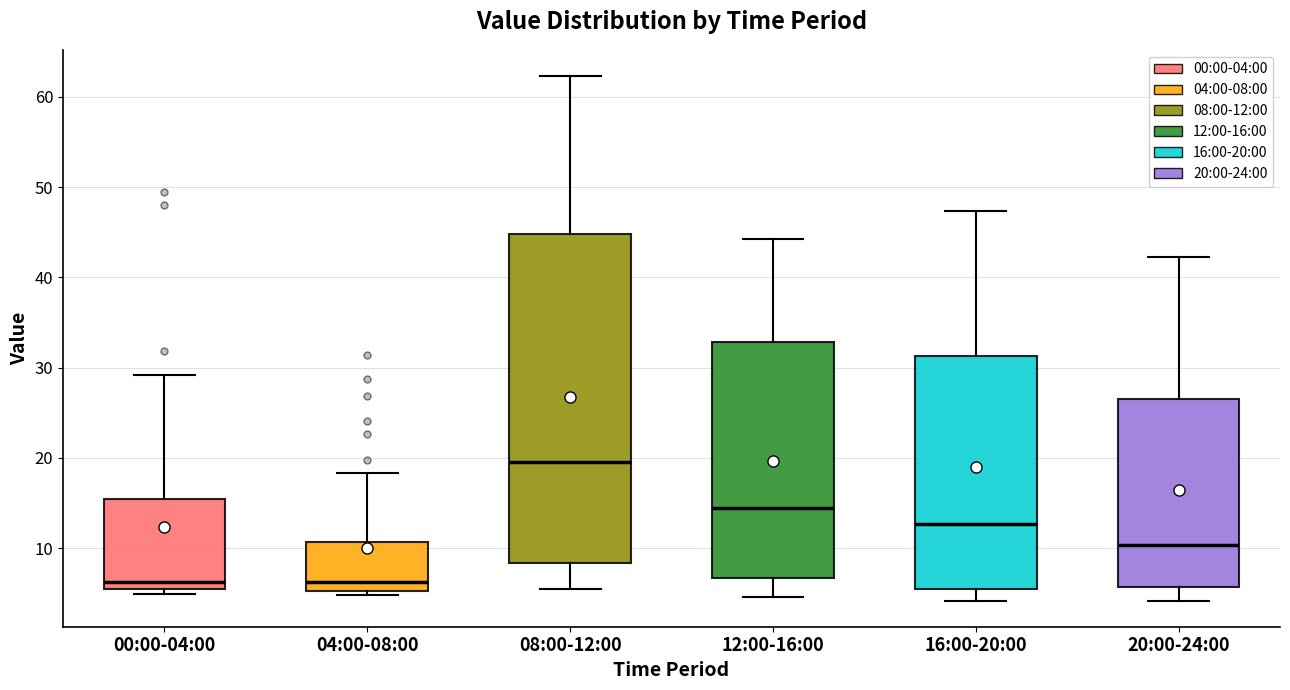

Reading left to right, read every box against the y-axis: the position of its median line, the range the box covers, and the ends of its whiskers. The values are not printed on the chart, so give them approximately, as read against the axis.

00:00-04:00: median 6 (just above the box's lower edge), box 6 to 15, whiskers 5 to 29
04:00-08:00: median 6, box 5 to 11, whiskers 5 (just below the box's lower edge) to 18
08:00-12:00: median 20, box 8 to 45, whiskers 6 to 62
12:00-16:00: median 14, box 7 to 33, whiskers 5 to 44
16:00-20:00: median 13, box 6 to 31, whiskers 4 to 47
20:00-24:00: median 10, box 6 to 27, whiskers 4 to 42